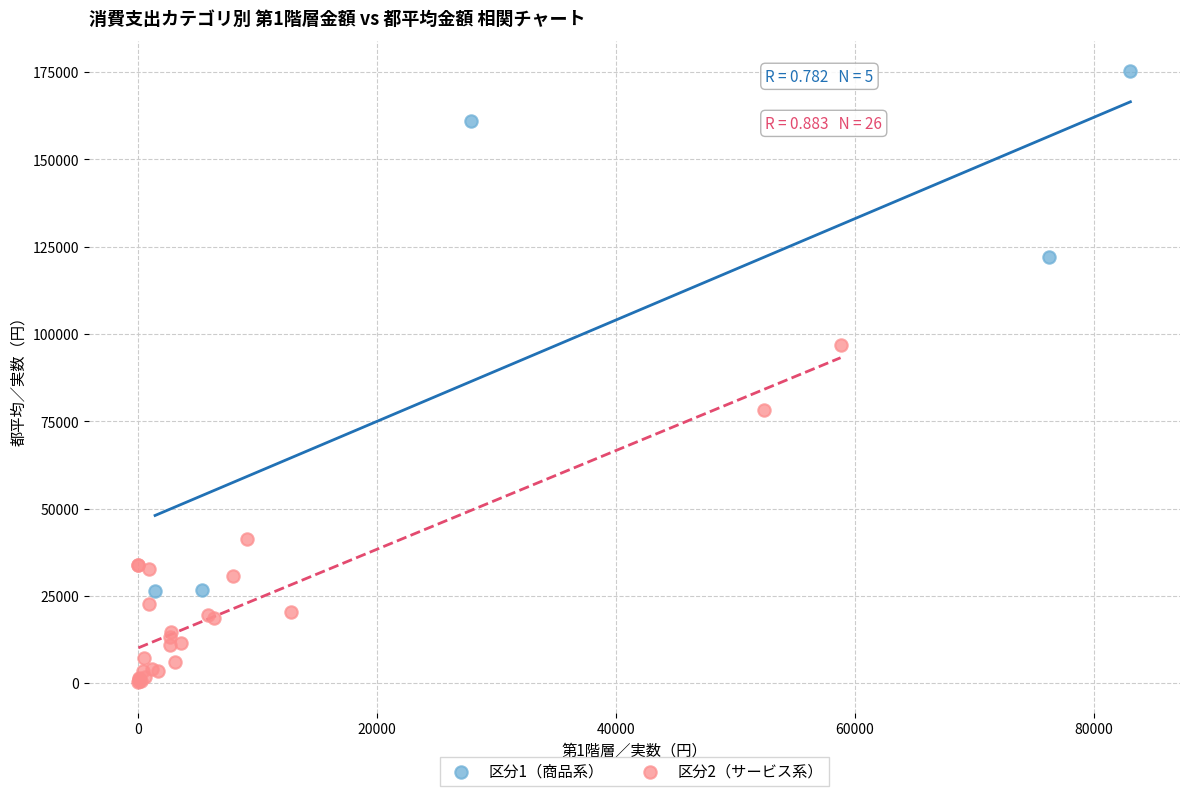

Which series has the largest Y range (max minus min)?

区分1（商品系）